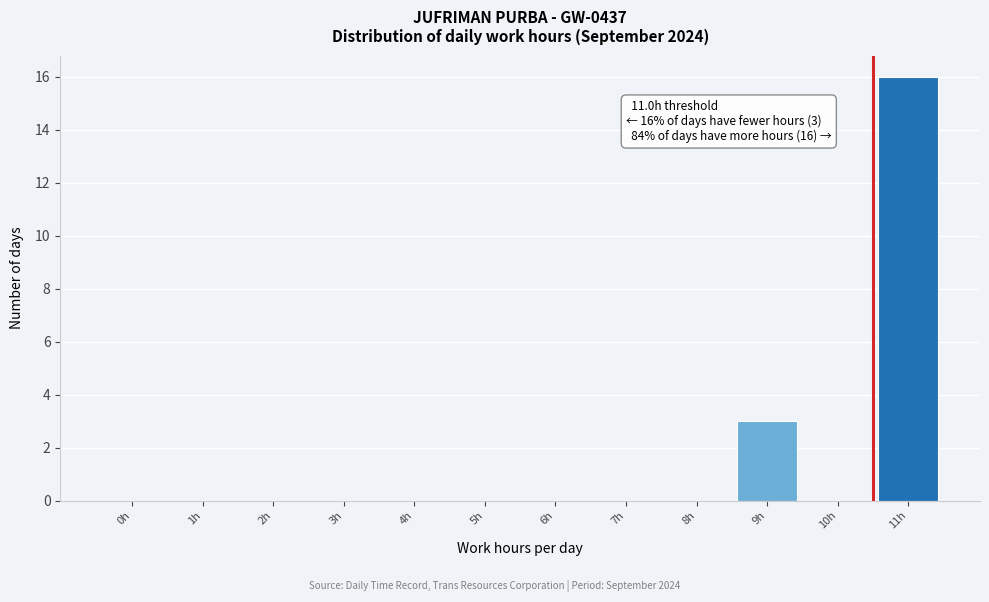

Reading left to right, what are all the values shown in this chart?

0h=0	1h=0	2h=0	3h=0	4h=0	5h=0	6h=0	7h=0	8h=0	9h=3	10h=0	11h=16